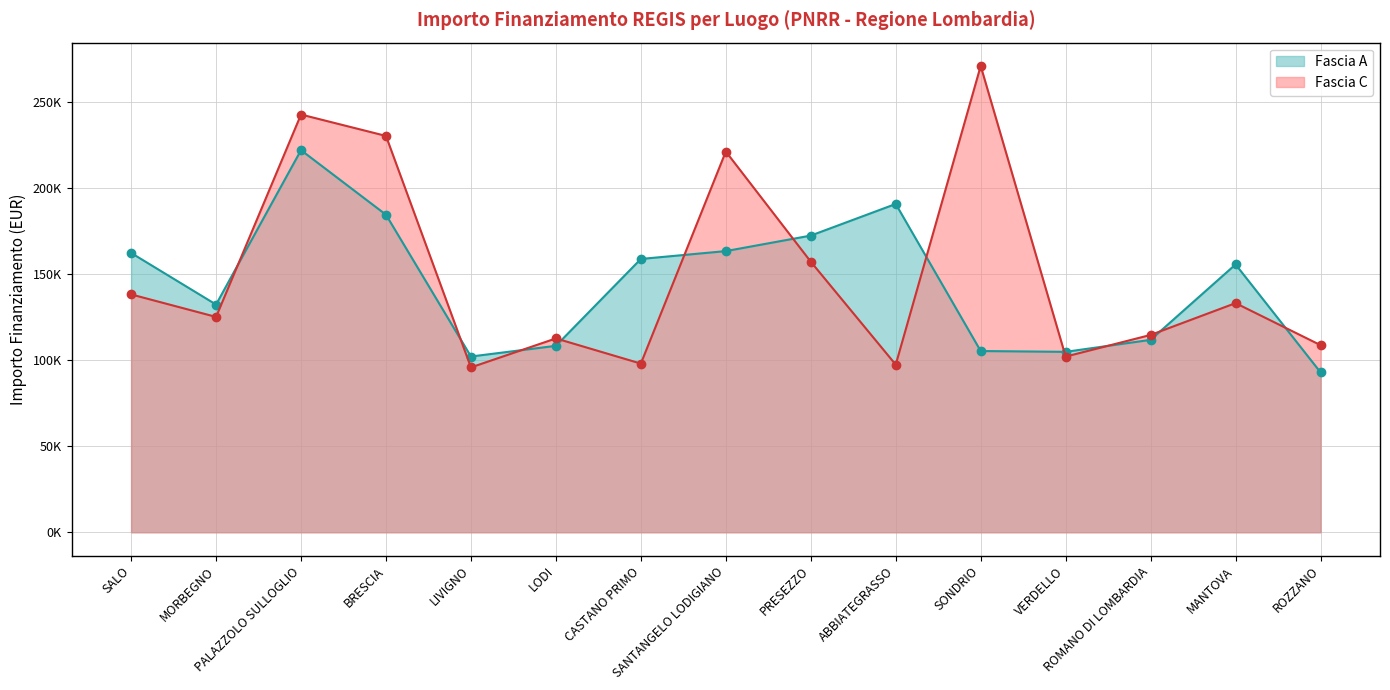

What is the label of the 5th point from the left?

LIVIGNO